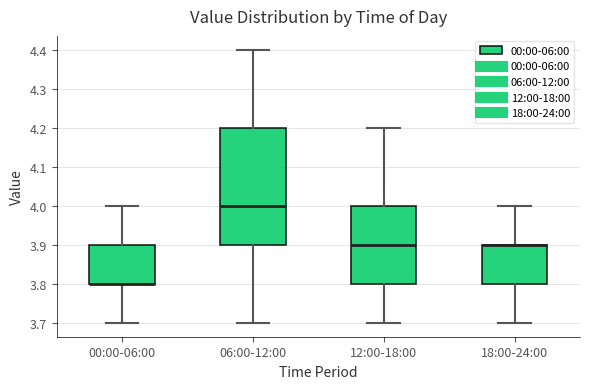

Where does the upper whisker of the box for 06:00-12:00 end on the y-axis? The values are not printed on the chart, so give them approximately, as read against the axis.

4.4